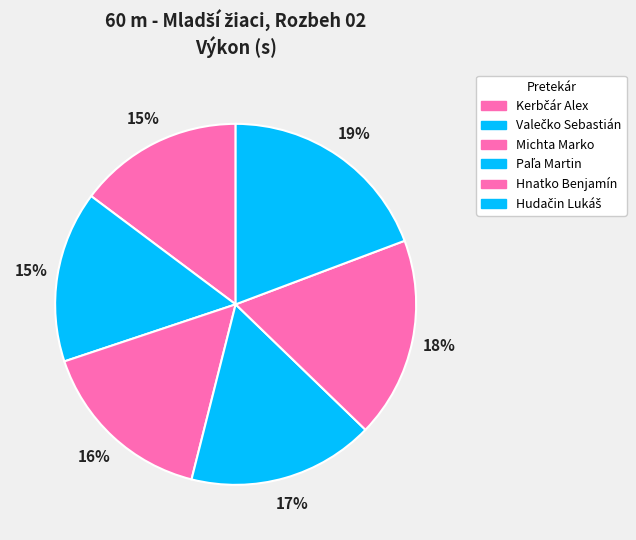

Is there a majority slice in this chart?

No